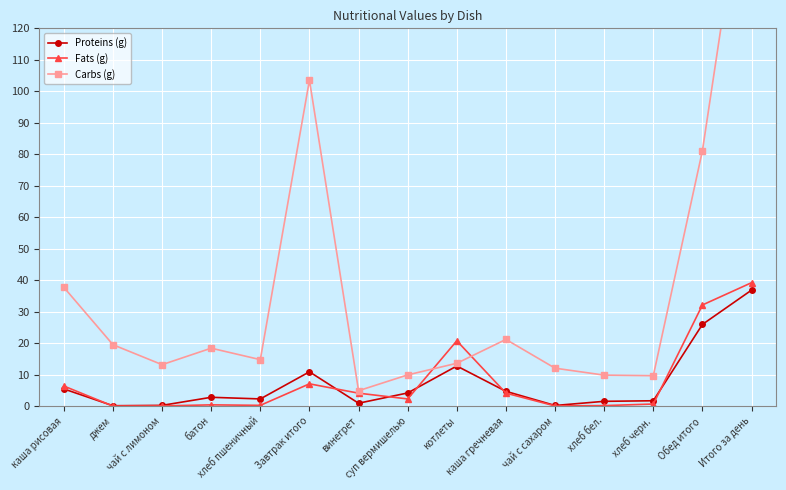

The value of Carbs (g) at Итого за день is 184.7. True or false?

True